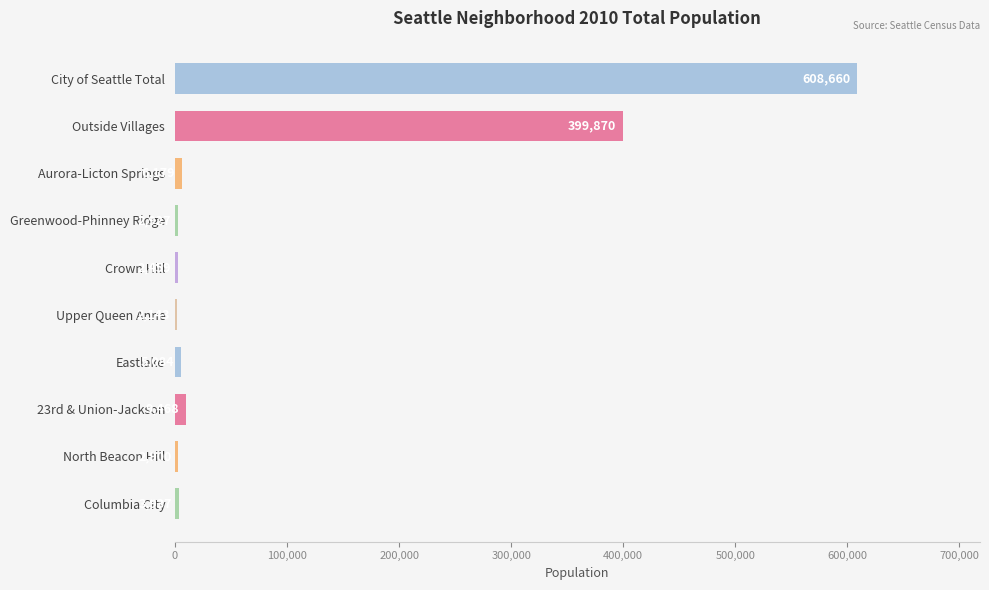

What is the sum of all values?

1043627